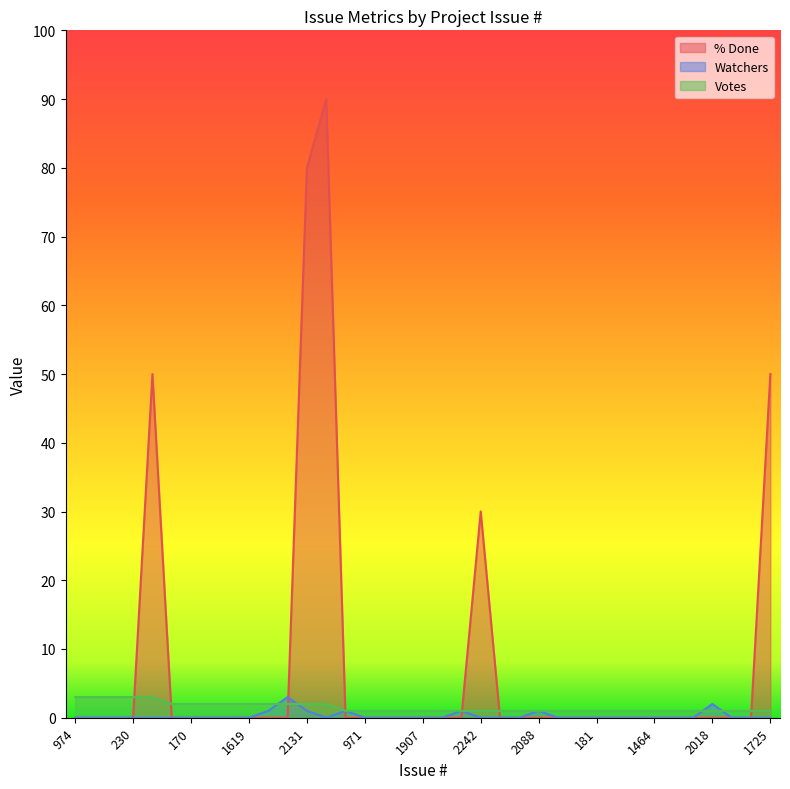

True or false: % Done has more than 0 interior local peaks.

True